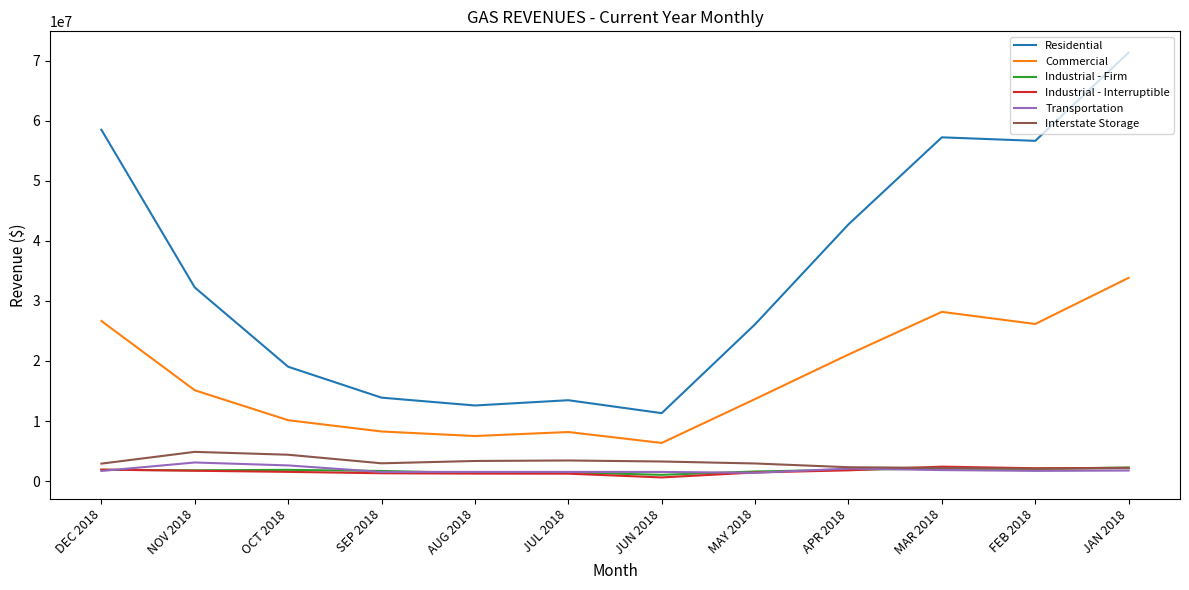

At which category is the sum across all series the highest?

JAN 2018